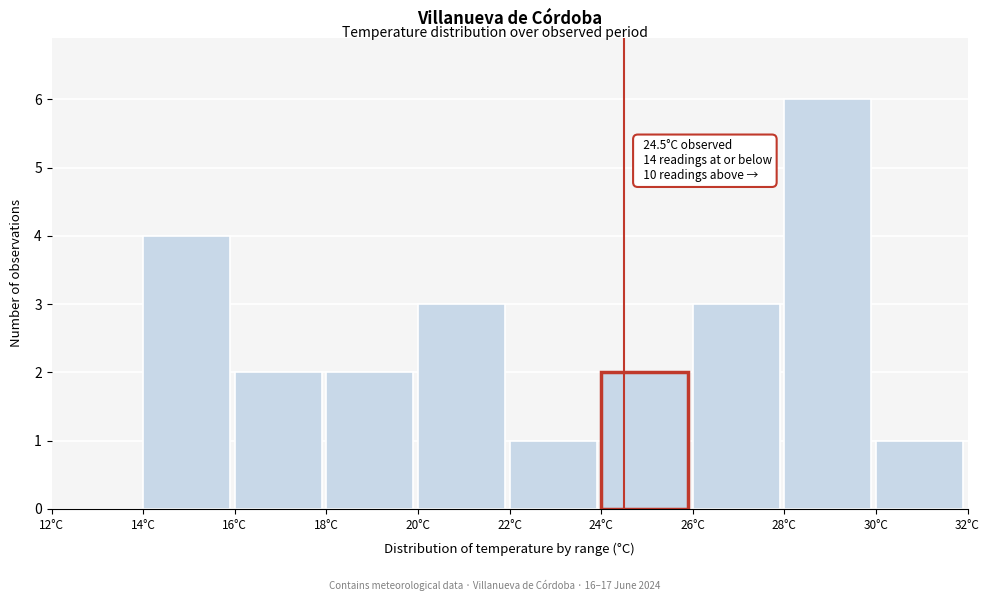

Over which range of the x-axis is the bar tallest?

28 to 30